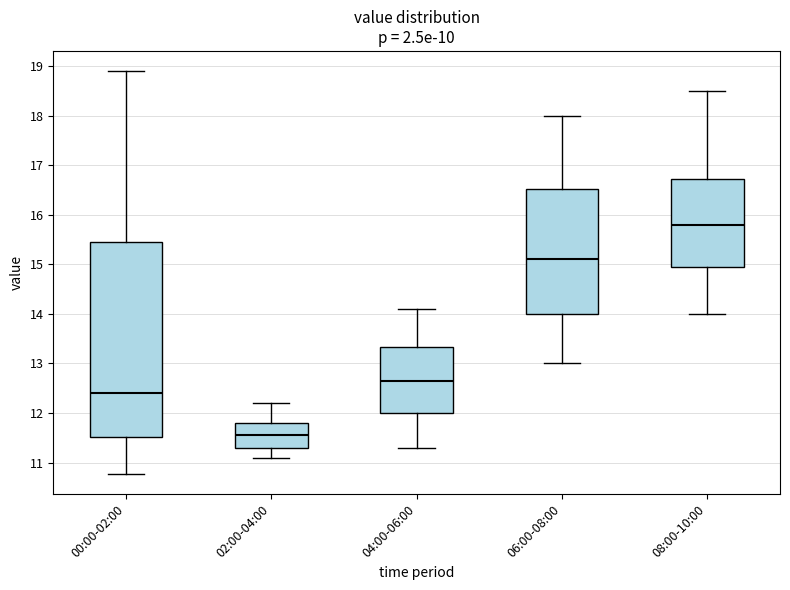

Reading left to right, read every box against the y-axis: the position of its median line, the range the box covers, and the ends of its whiskers. The values are not printed on the chart, so give them approximately, as read against the axis.

00:00-02:00: median 12.4, box 11.5 to 15.5, whiskers 10.8 to 18.9
02:00-04:00: median 11.6, box 11.3 to 11.8, whiskers 11.1 to 12.2
04:00-06:00: median 12.7, box 12.0 to 13.3, whiskers 11.3 to 14.1
06:00-08:00: median 15.1, box 14.0 to 16.5, whiskers 13.0 to 18.0
08:00-10:00: median 15.8, box 15.0 to 16.7, whiskers 14.0 to 18.5